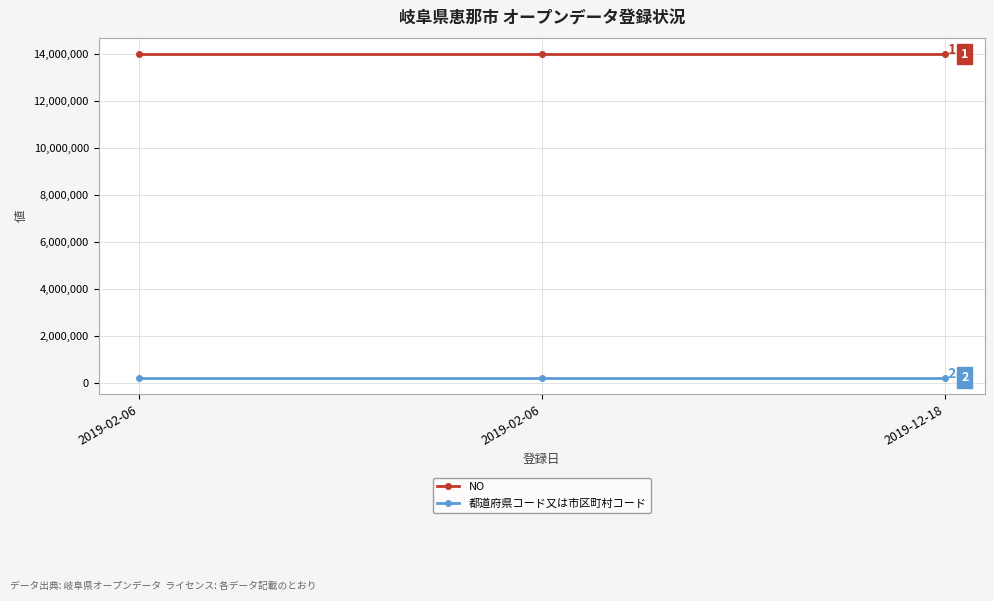

Reading left to right, what are all the values shown in this chart?

NO: 2019-02-06=14000667	2019-02-06=14000668	2019-12-18=14000669
都道府県コード又は市区町村コード: 2019-02-06=212105	2019-02-06=212105	2019-12-18=212105